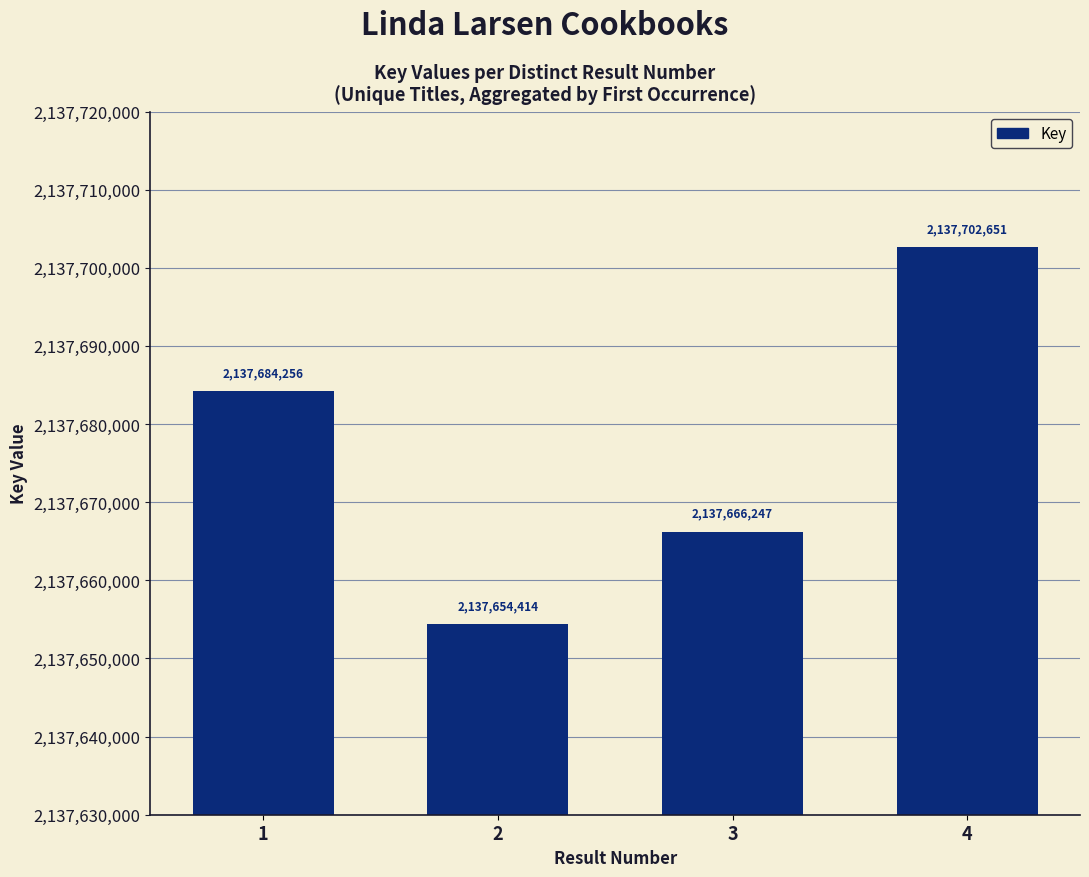

How many values are between 2137666247 and 2137702651?

3